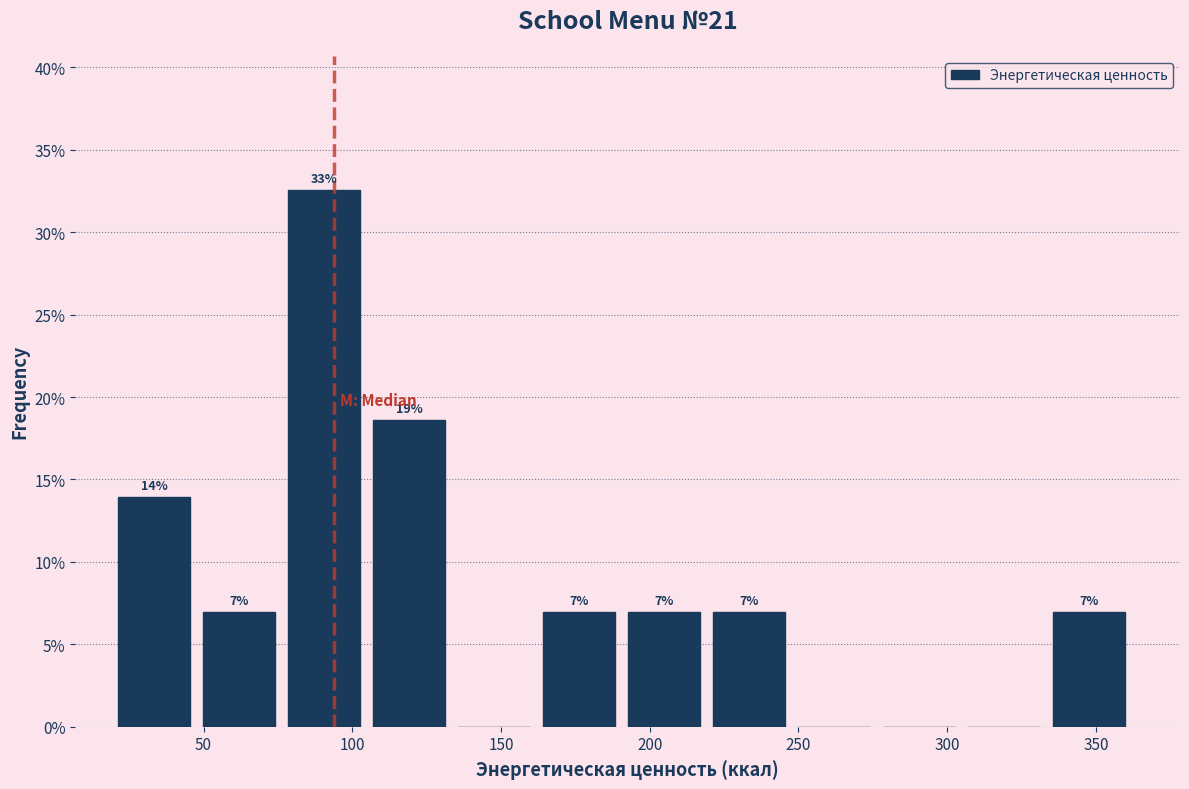

Which range on the x-axis has the tallest bar?

80 to 105